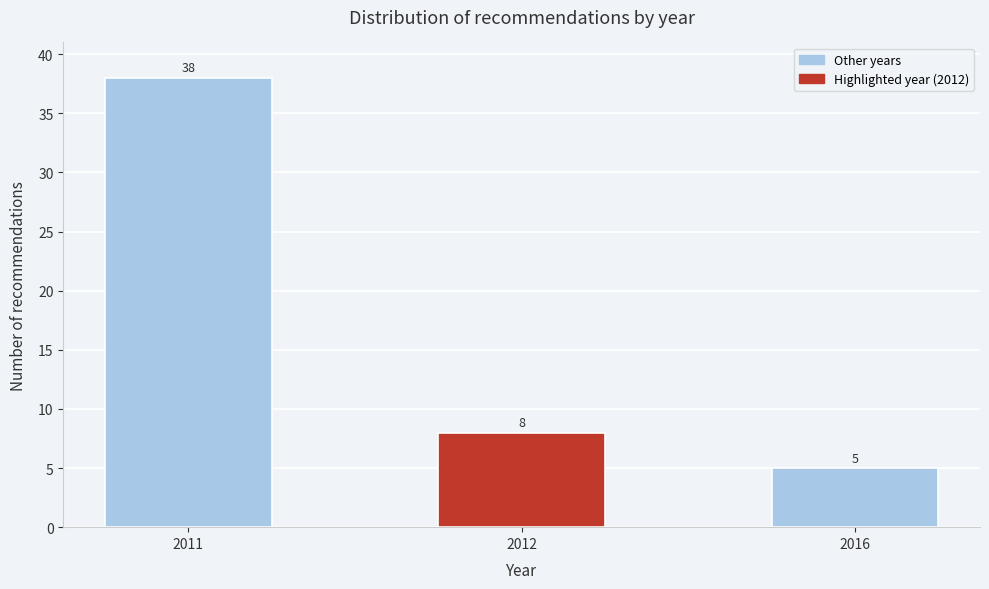

Reading left to right, list all the values displayed in this chart.

2011=38	2012=8	2016=5